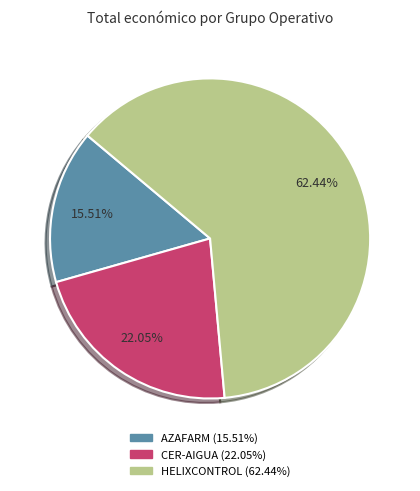

Rank the categories by value from highest to lowest.

HELIXCONTROL, CER-AIGUA, AZAFARM